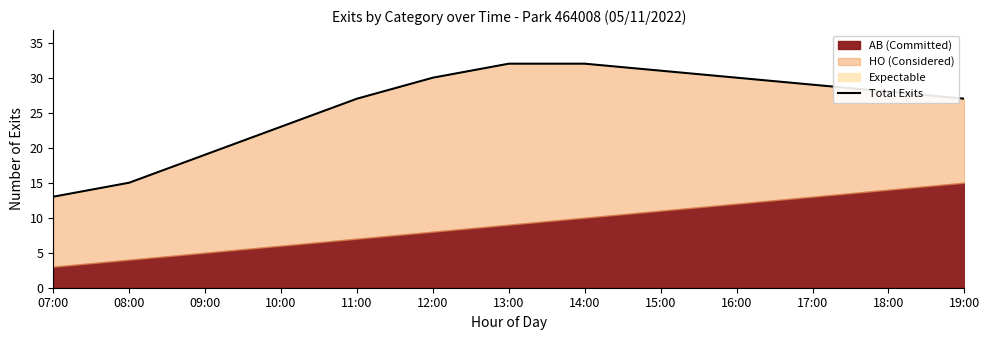

How many values are below 28?

6